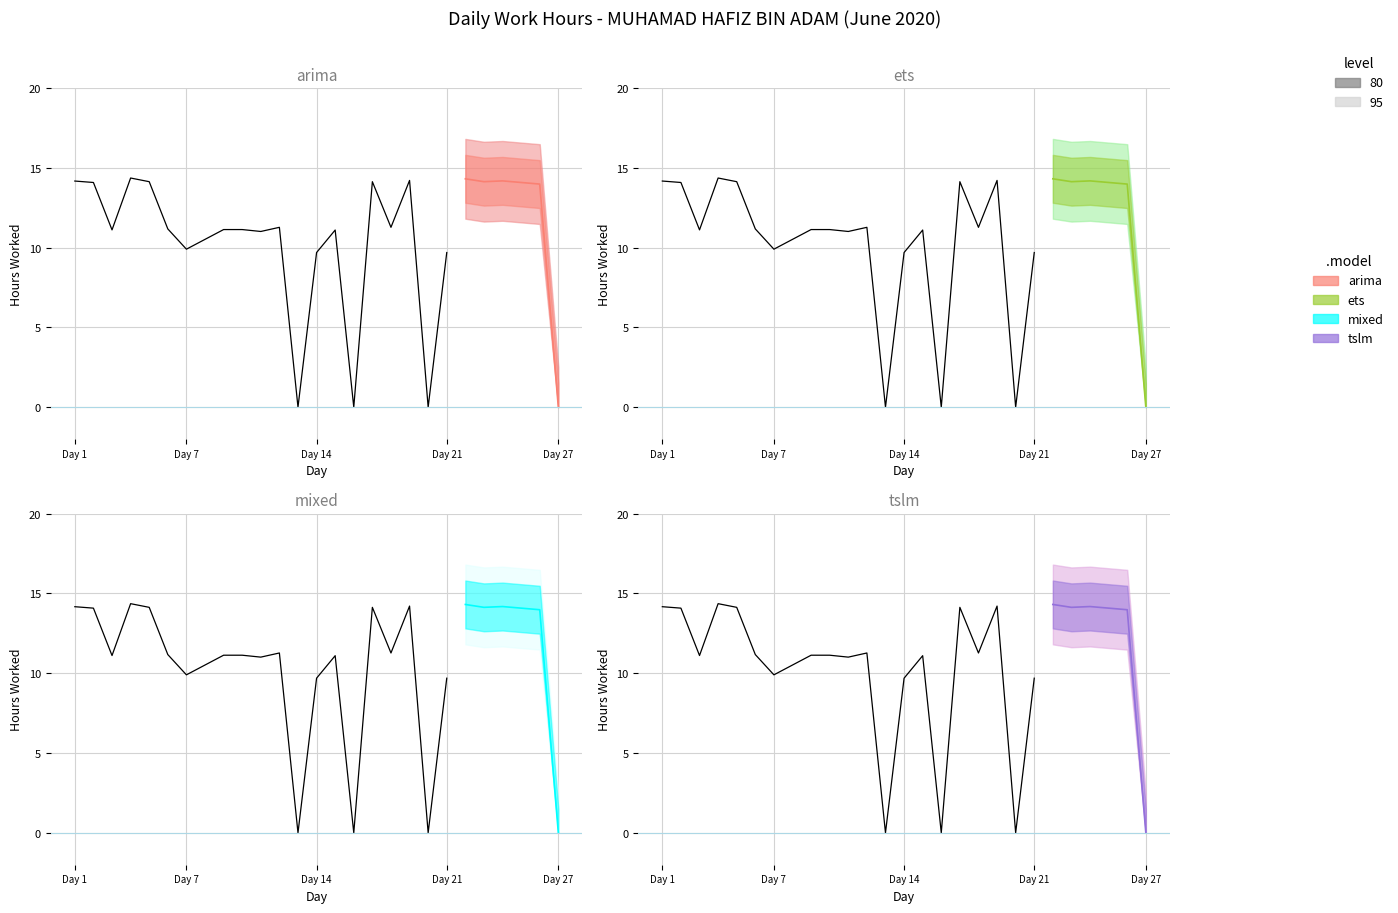

What are all the series names shown in the legend?

arima, ets, mixed, tslm